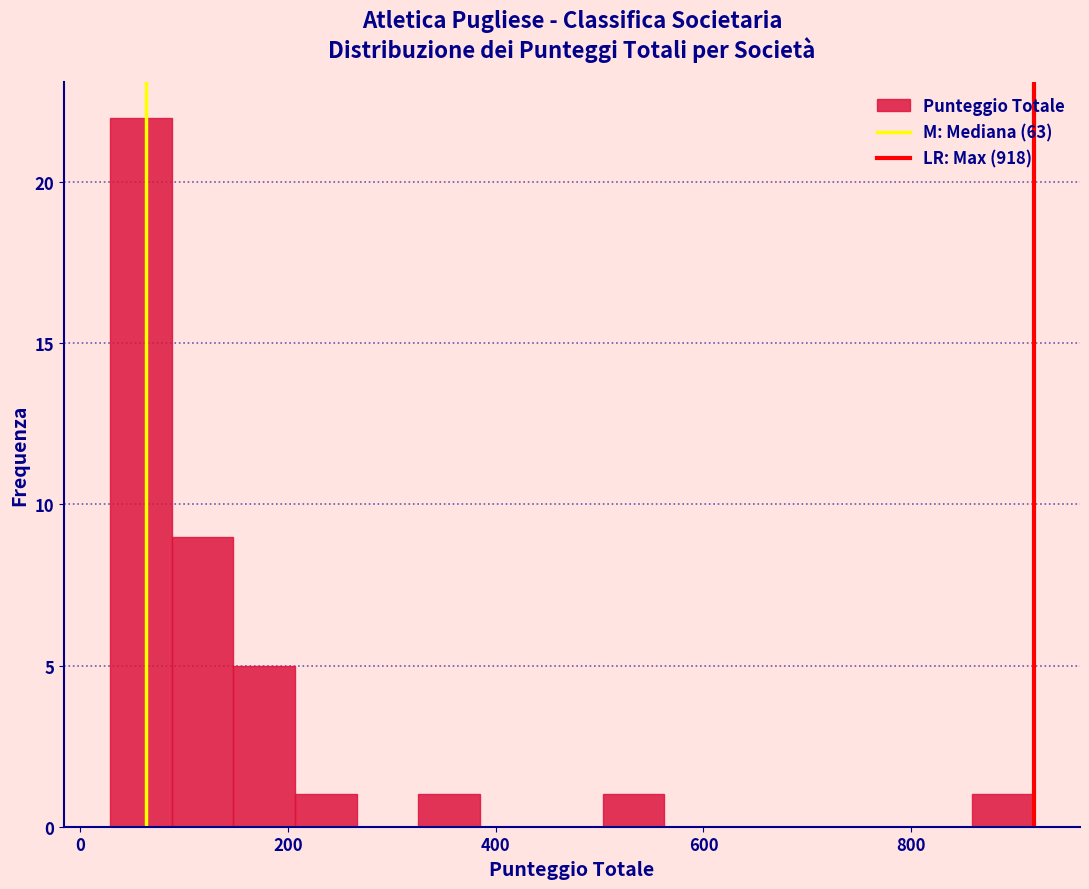

Read against the x-axis, roughly where is the centre of the tallest bar?

60